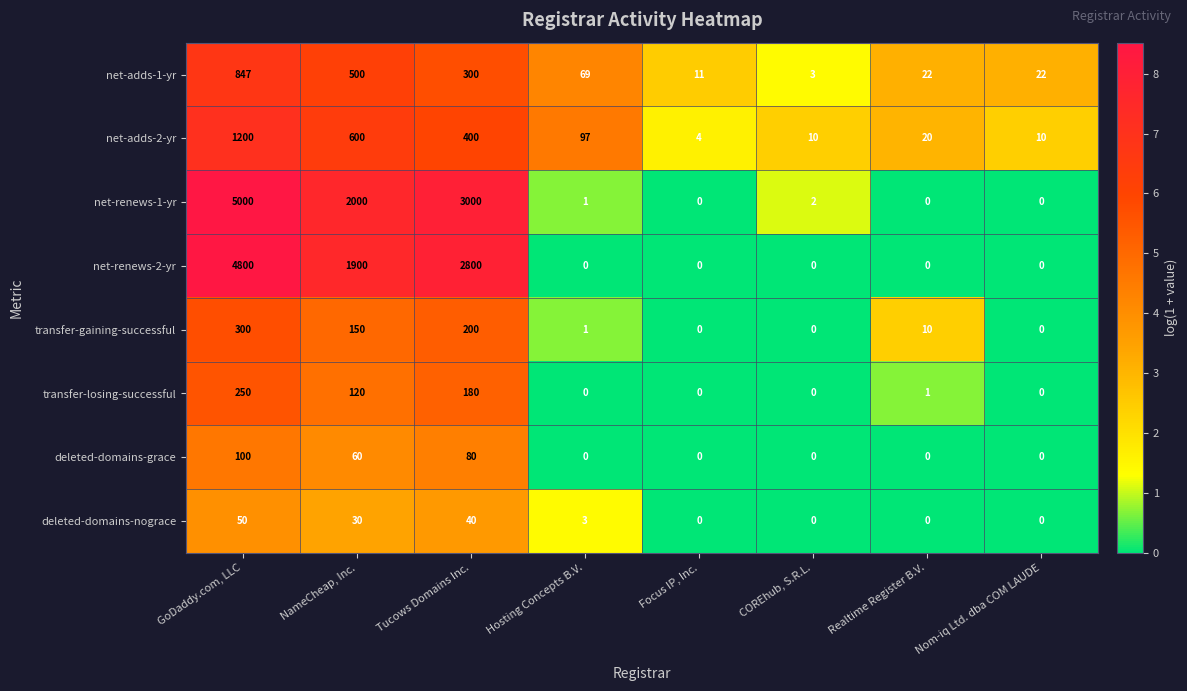

What is the maximum value for transfer-gaining-successful?

300